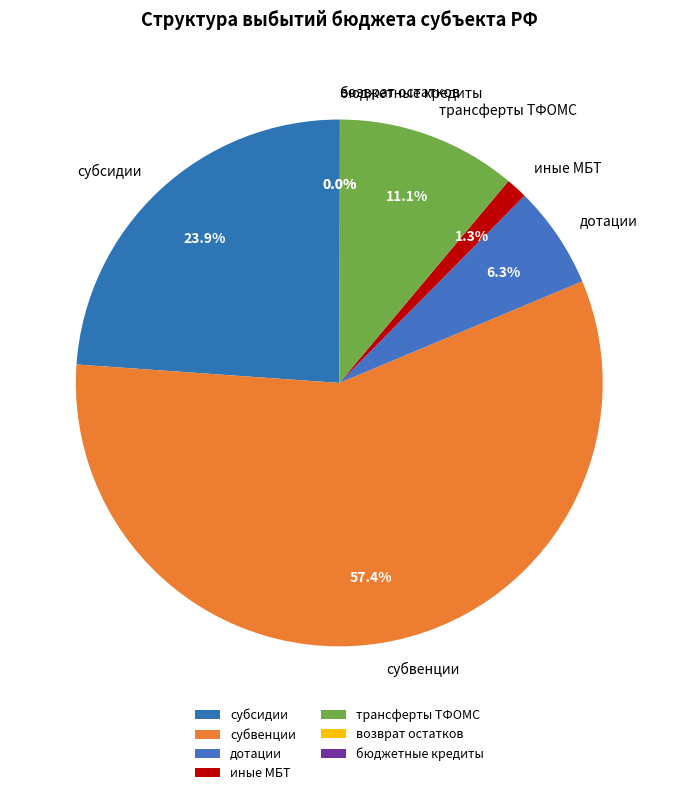

Combined, do трансферты ТФОМС and дотации account for over 50%?

No